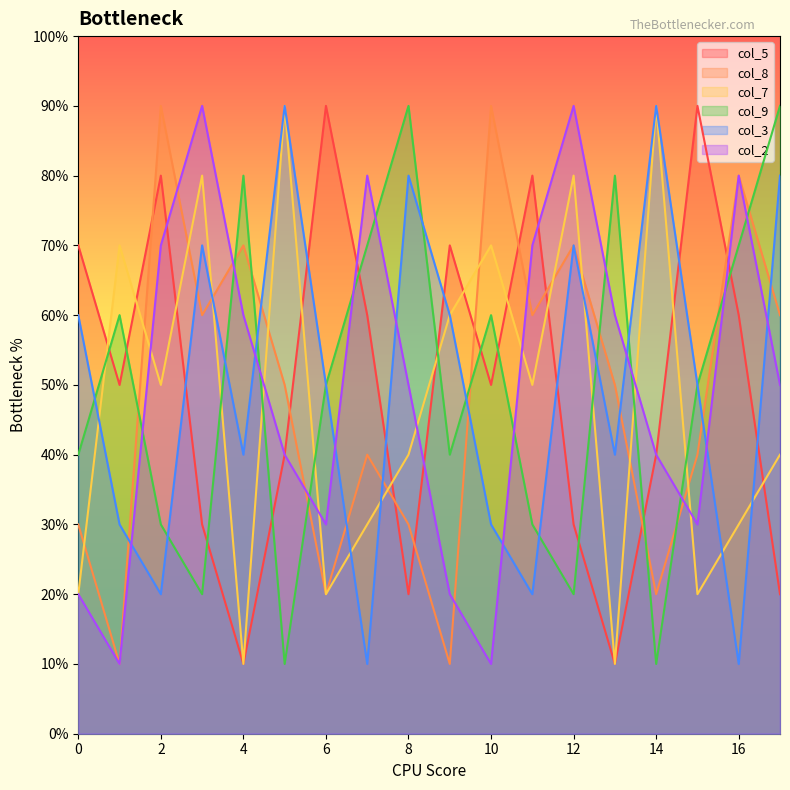

The value of col_3 at 14 is 14. True or false?

False